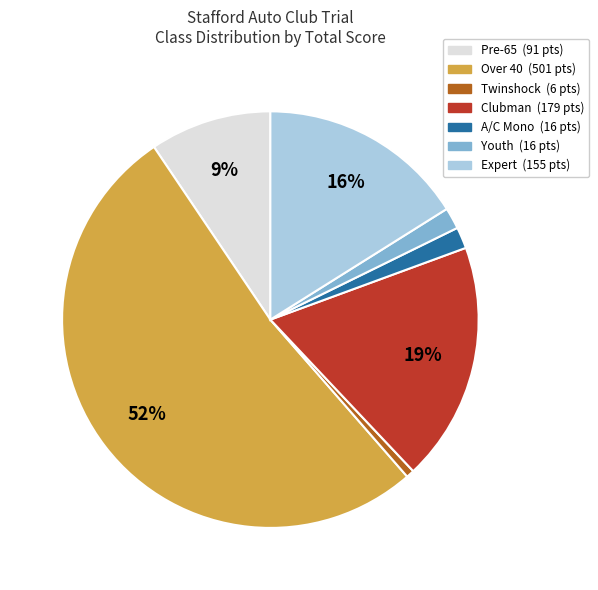

Does any single category account for the majority?

Yes